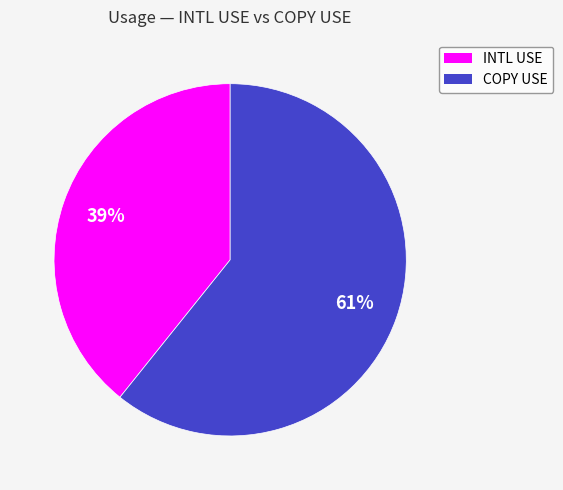

What is the largest slice in the pie chart?

COPY USE